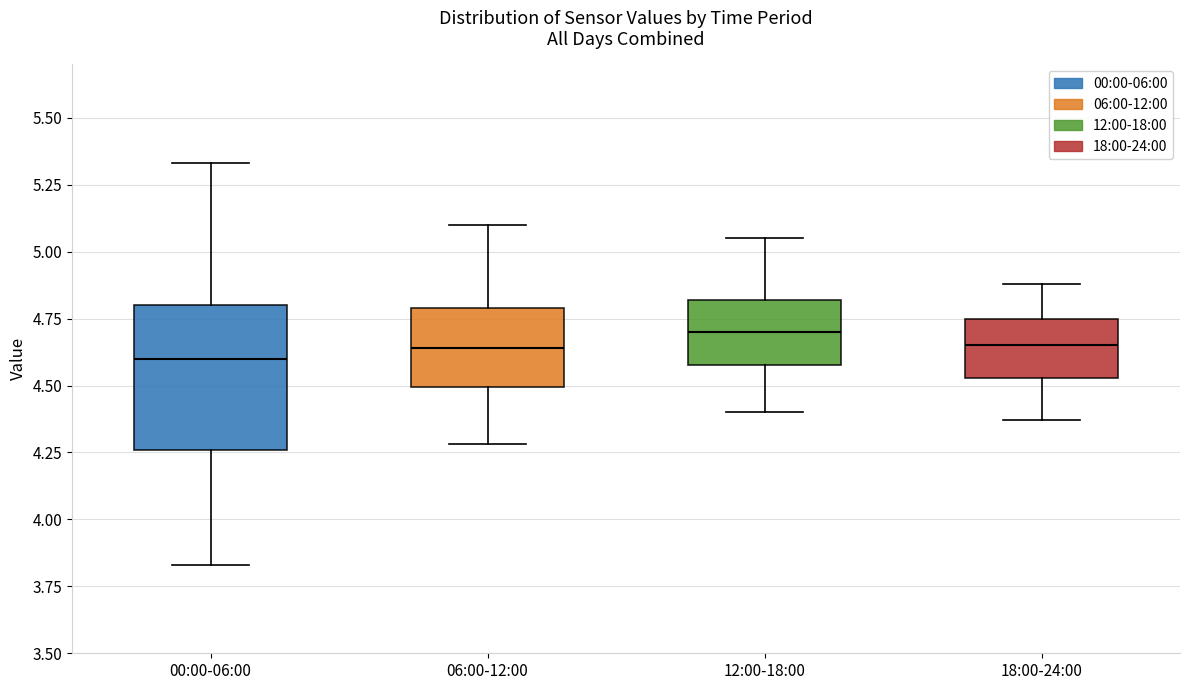

Reading left to right, read every box against the y-axis: the position of its median line, the range the box covers, and the ends of its whiskers. The values are not printed on the chart, so give them approximately, as read against the axis.

00:00-06:00: median 4.60, box 4.25 to 4.80, whiskers 3.85 to 5.35
06:00-12:00: median 4.65, box 4.50 to 4.80, whiskers 4.30 to 5.10
12:00-18:00: median 4.70, box 4.60 to 4.80, whiskers 4.40 to 5.05
18:00-24:00: median 4.65, box 4.55 to 4.75, whiskers 4.35 to 4.90